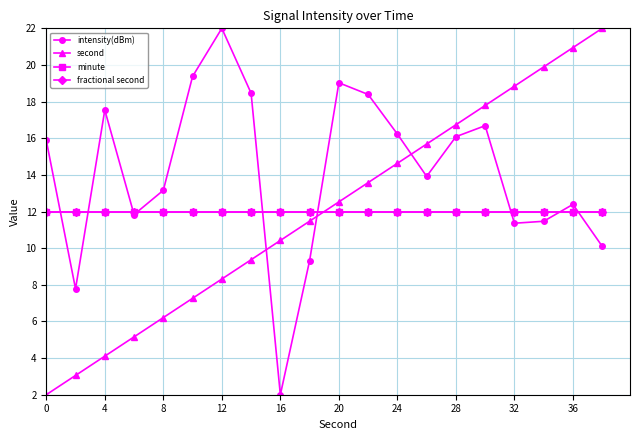

True or false: fractional second and minute intersect in this chart.

False